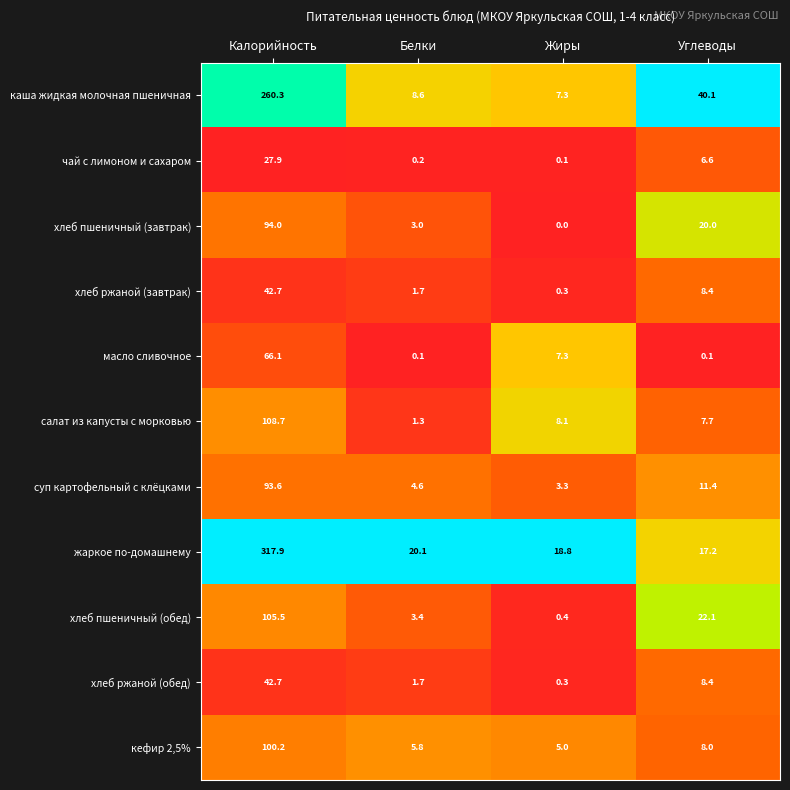

Which series has the largest range (max minus min)?

жаркое по-домашнему